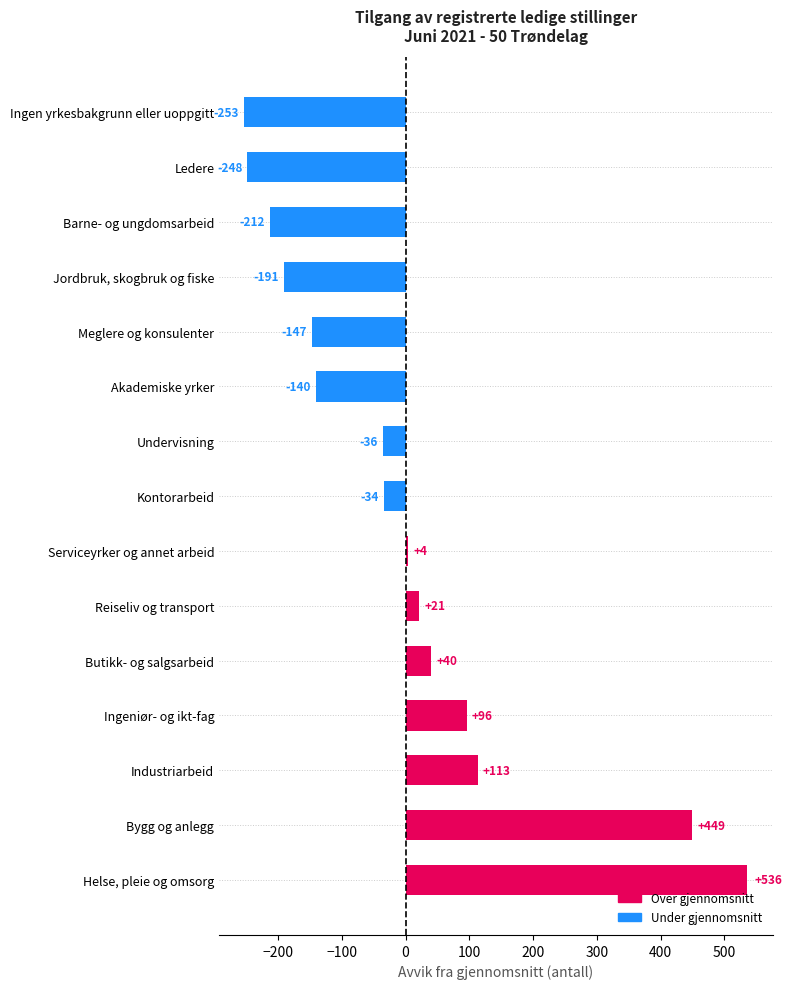

List the labels in order of value, largest first.

Helse, pleie og omsorg, Bygg og anlegg, Industriarbeid, Ingeniør- og ikt-fag, Butikk- og salgsarbeid, Reiseliv og transport, Serviceyrker og annet arbeid, Kontorarbeid, Undervisning, Akademiske yrker, Meglere og konsulenter, Jordbruk, skogbruk og fiske, Barne- og ungdomsarbeid, Ledere, Ingen yrkesbakgrunn eller uoppgitt